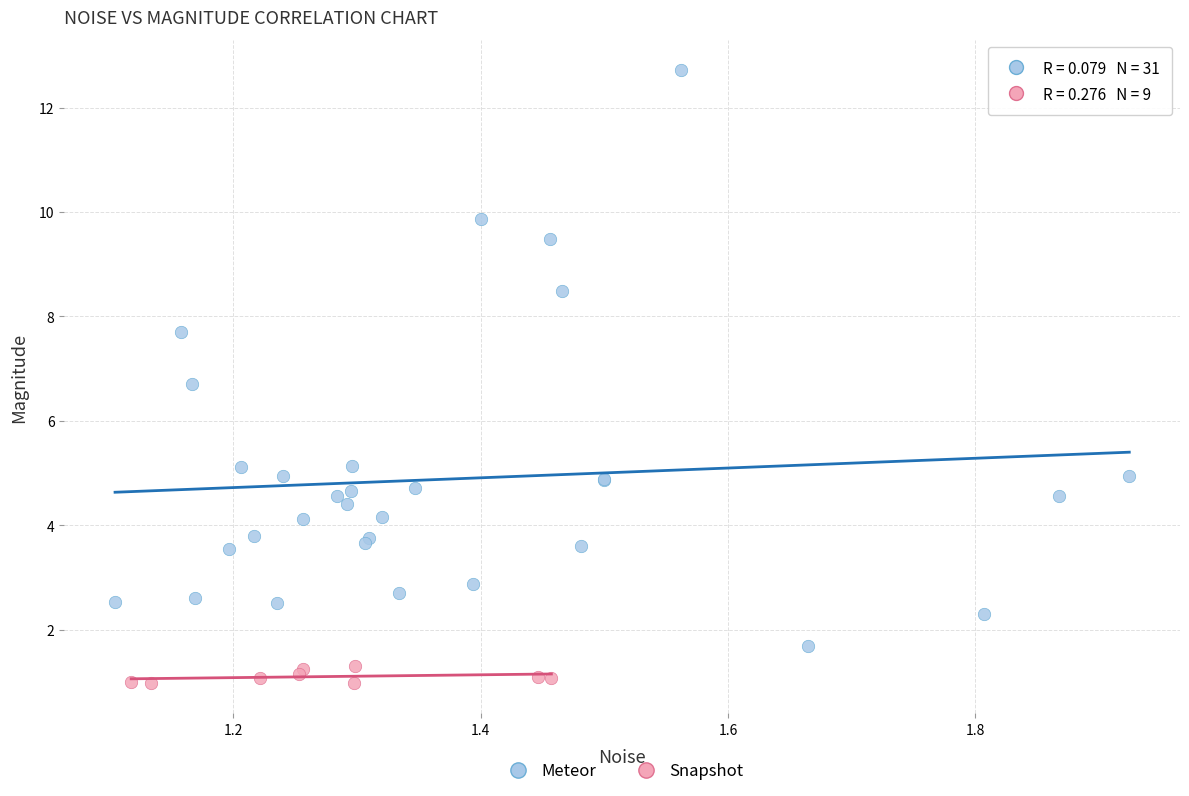

Which series has the largest Y range (max minus min)?

Meteor